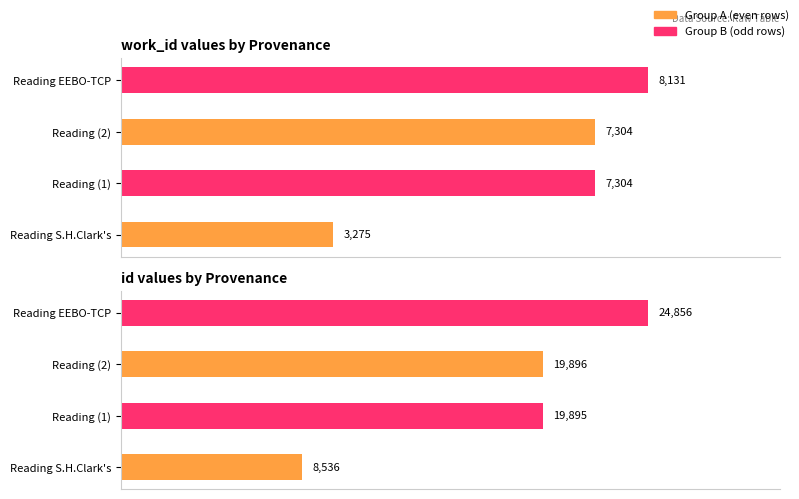

What is the minimum value shown in the chart?

3275